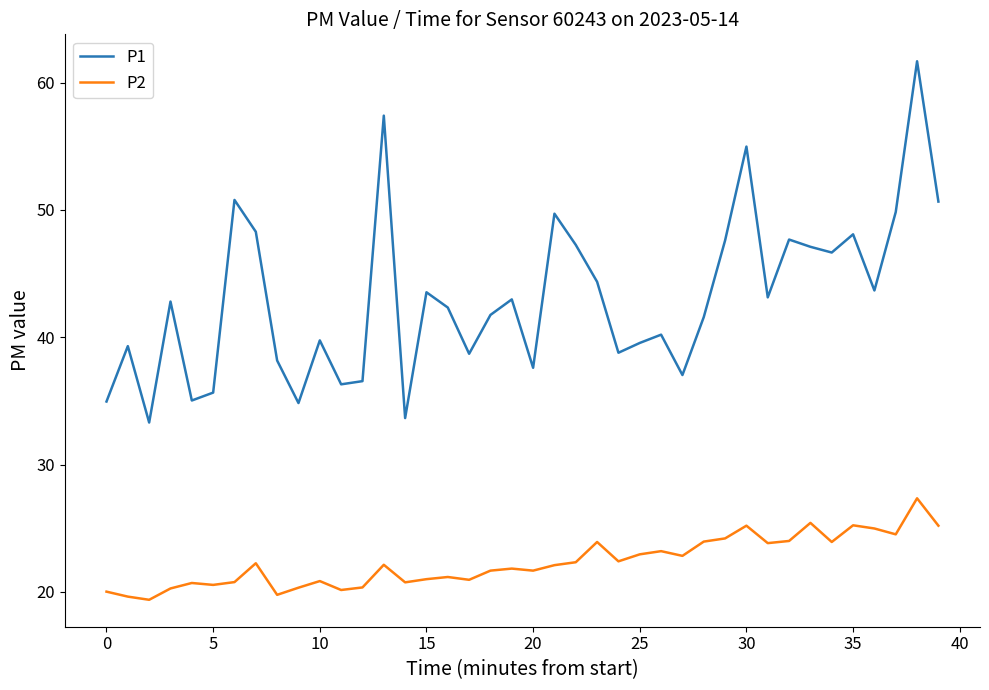

Which series has the largest total across all categories?

P1